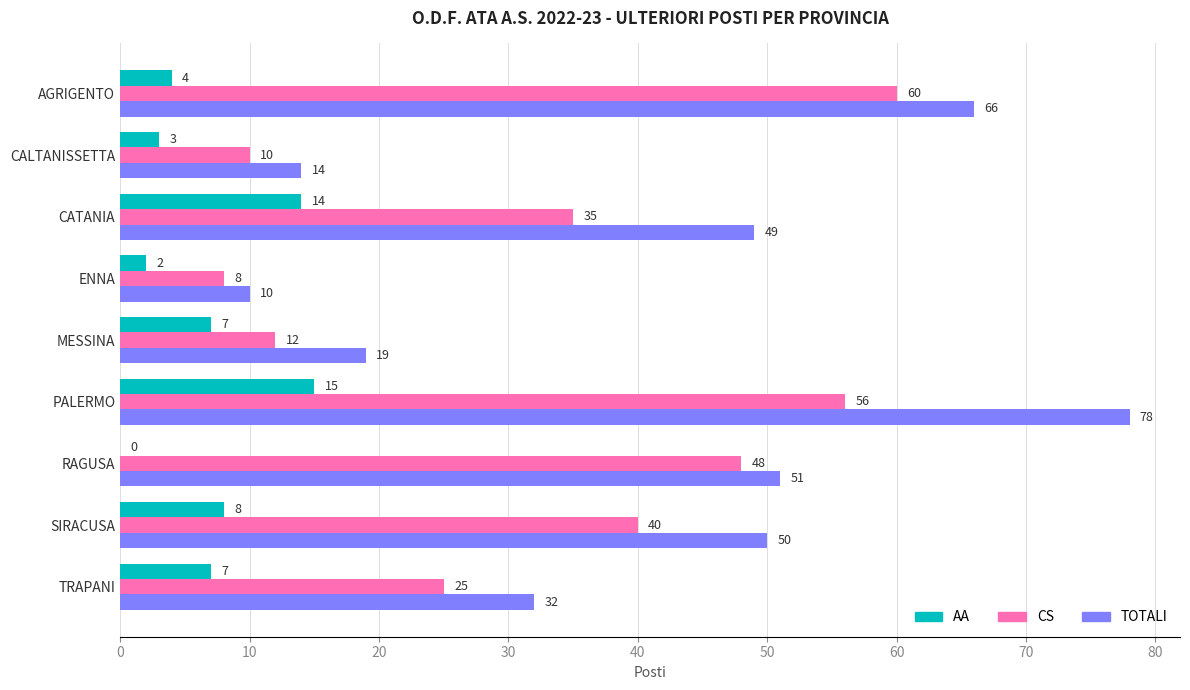

What is the maximum value shown in the chart?

78